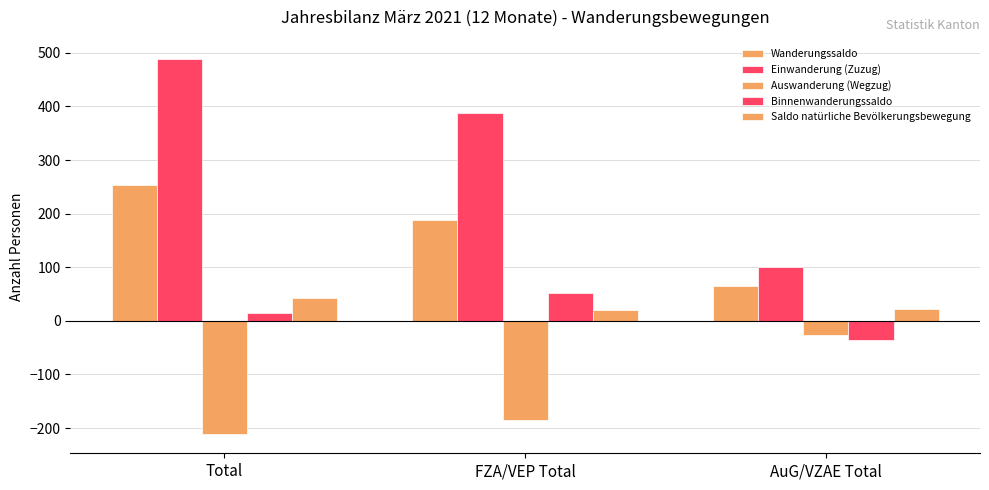

What is the difference between the maximum and minimum values in the Auswanderung (Wegzug) series?

185